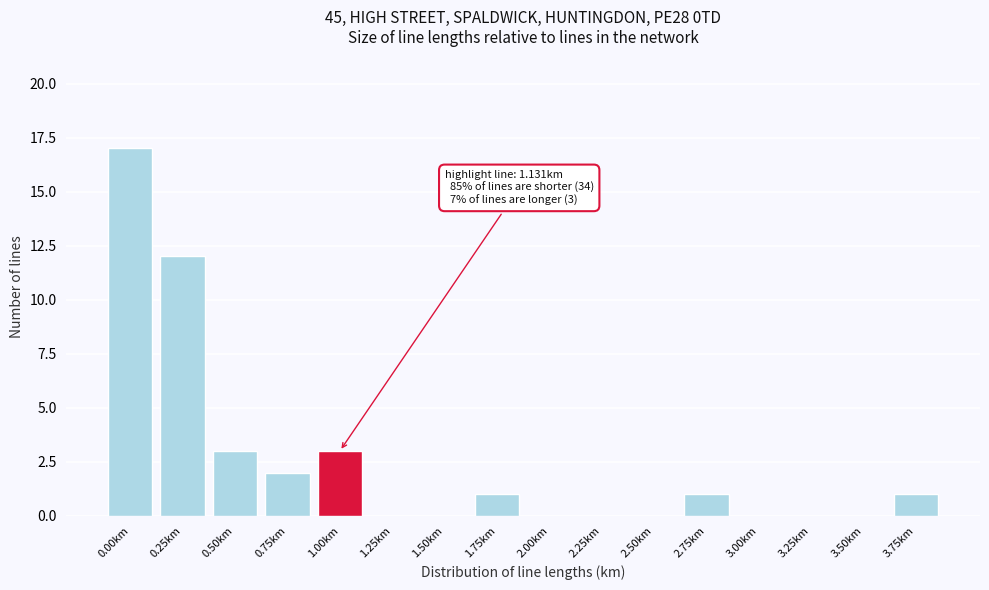

Reading right to left, list all the values displayed in this chart.

3.75km=1	3.50km=0	3.25km=0	3.00km=0	2.75km=1	2.50km=0	2.25km=0	2.00km=0	1.75km=1	1.50km=0	1.25km=0	1.00km=3	0.75km=2	0.50km=3	0.25km=12	0.00km=17